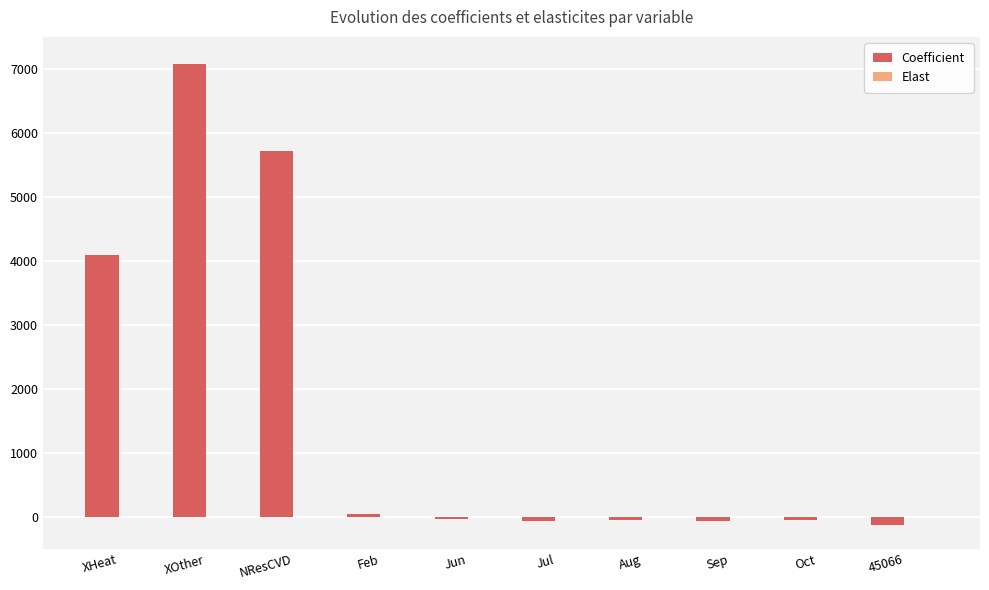

Which series changed the most between NResCVD and Jun?

Coefficient